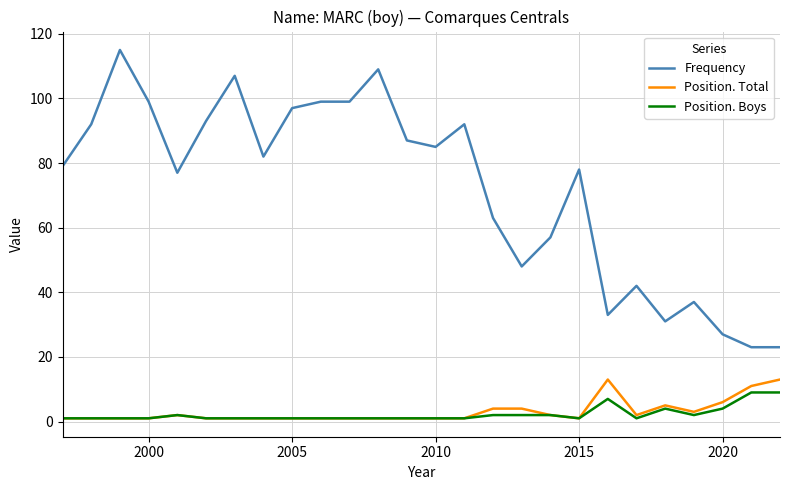

Count the number of data series in this chart.

3